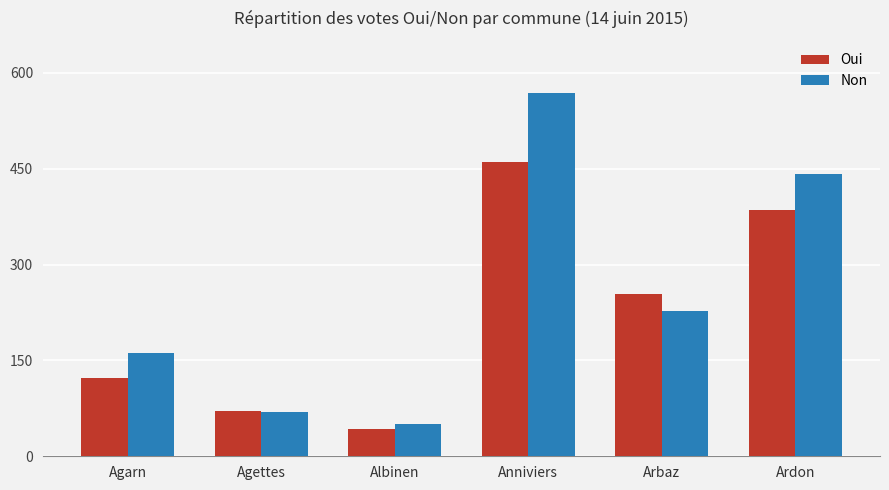

Rank the categories by Non value from lowest to highest.

Albinen, Agettes, Agarn, Arbaz, Ardon, Anniviers